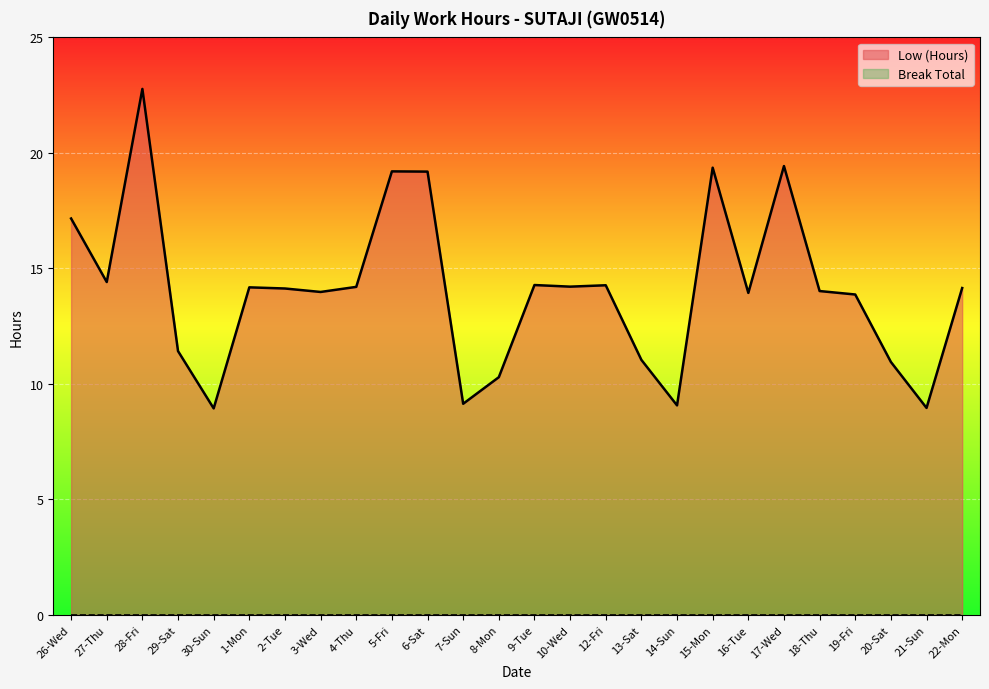

Approximately how many times larger is the value at 1-Mon compared to 15-Mon?

0.7